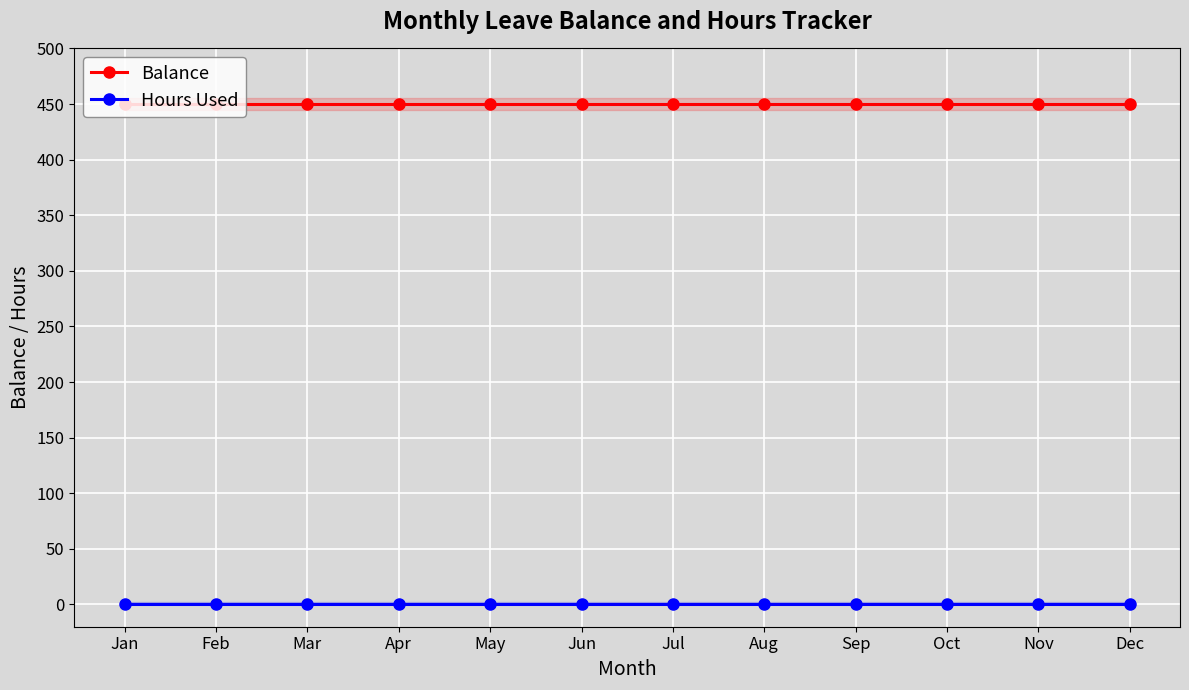

What is the value of the Balance point at the 4th from the left?

450